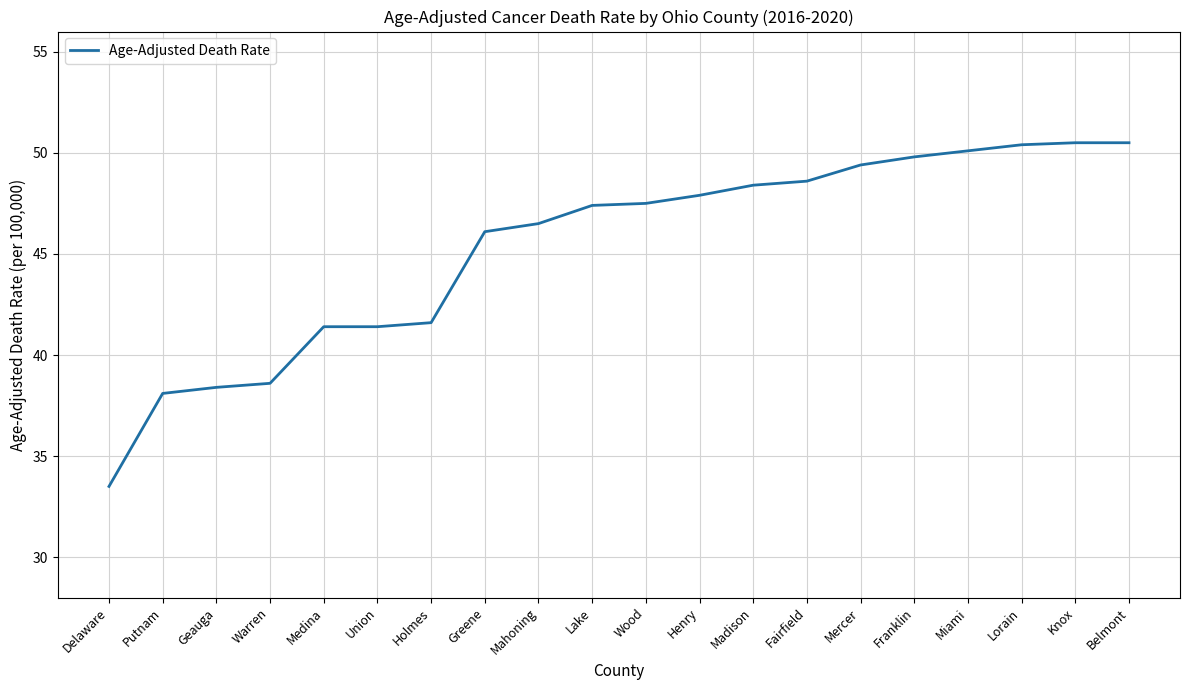

What position from the right is Greene?

13